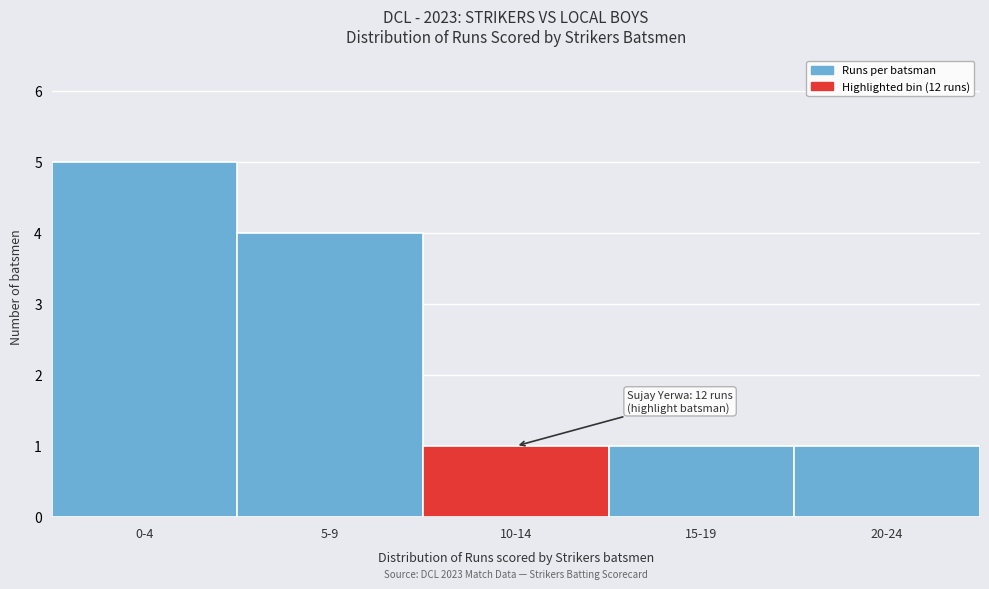

Reading left to right, transcribe all the data shown in this chart.

5	4	1	1	1